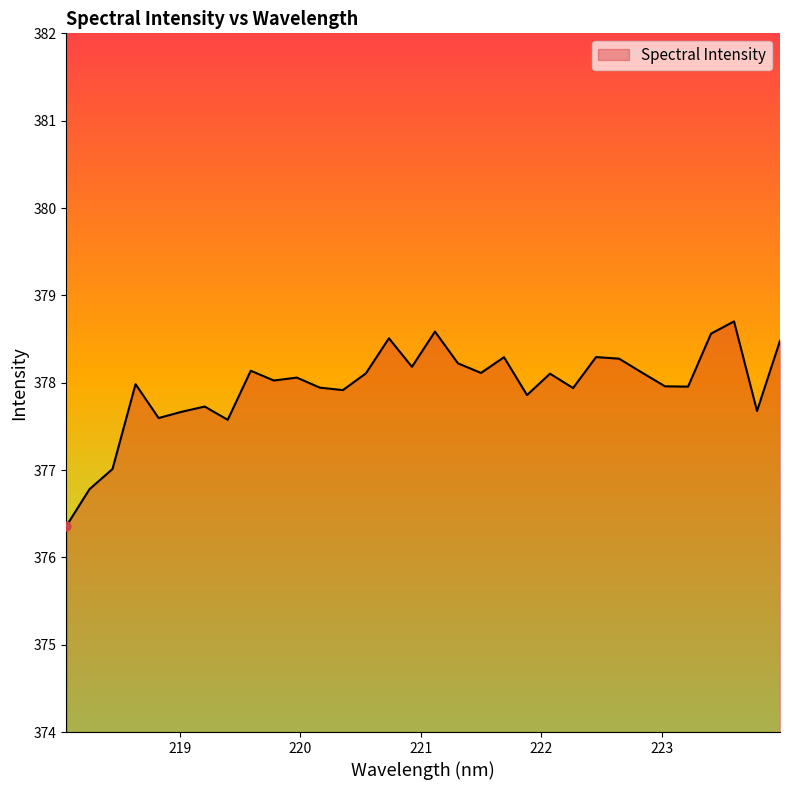

What is the minimum value shown in the chart?

376.4